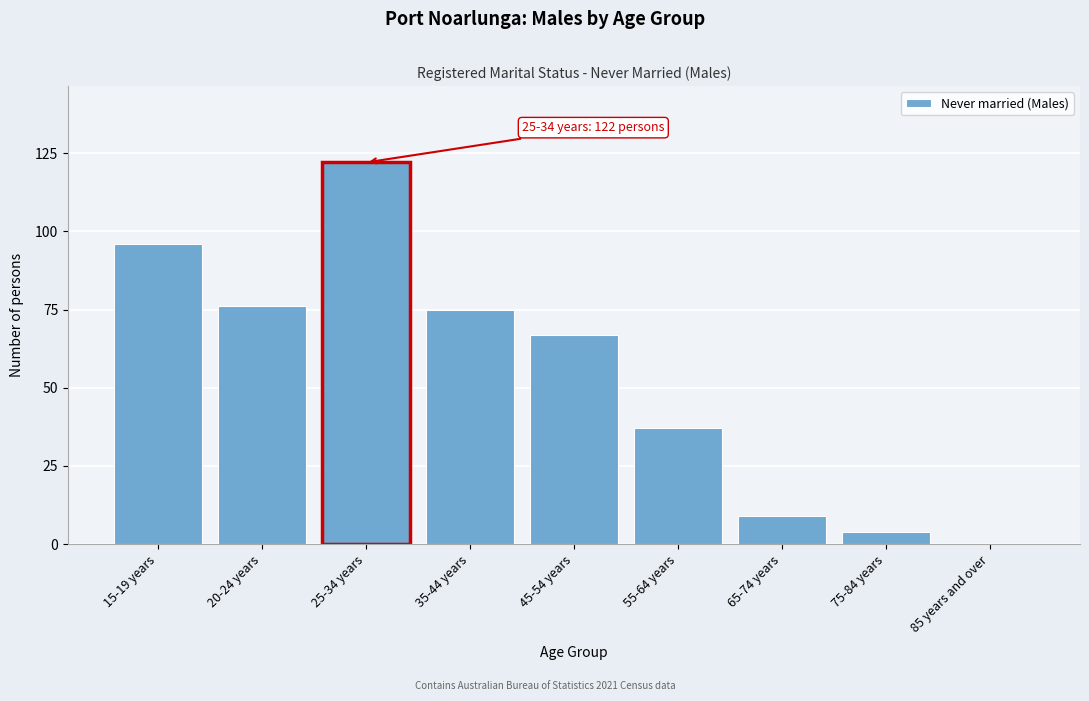

Reading left to right, transcribe all the data shown in this chart.

15-19 years=96	20-24 years=76	25-34 years=122	35-44 years=75	45-54 years=67	55-64 years=37	65-74 years=9	75-84 years=4	85 years and over=0